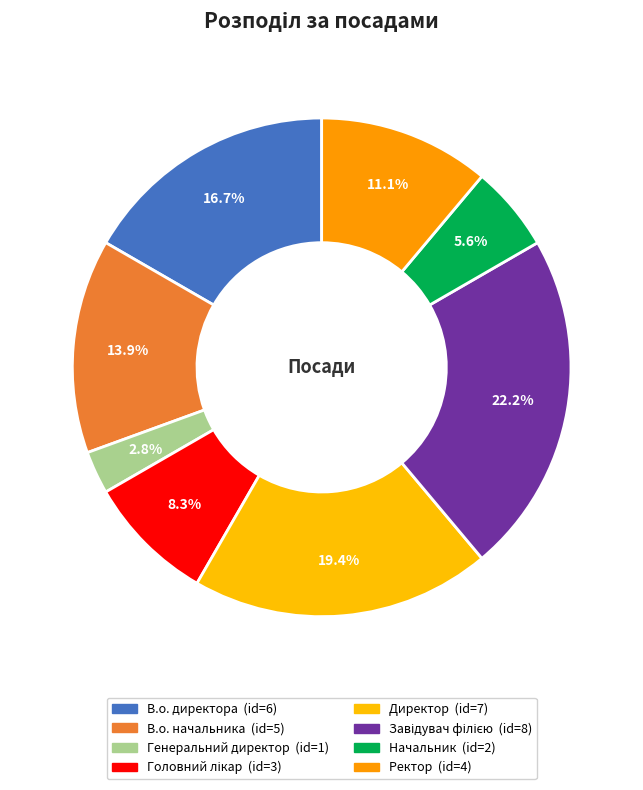

Is Ректор the majority of the pie?

No